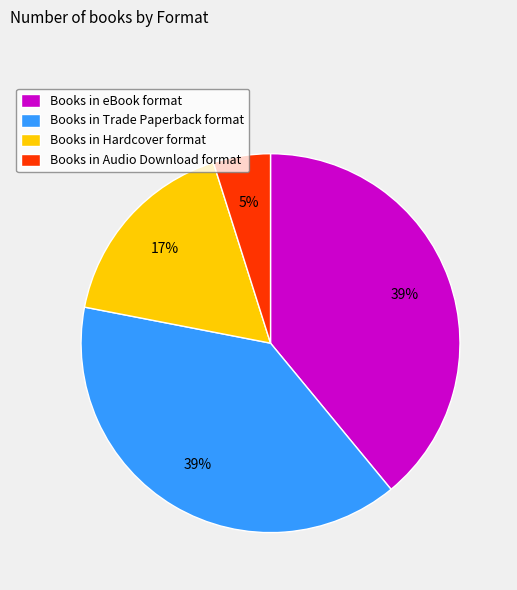

Which has a higher value, Books in Hardcover format or Books in Trade Paperback format?

Books in Trade Paperback format